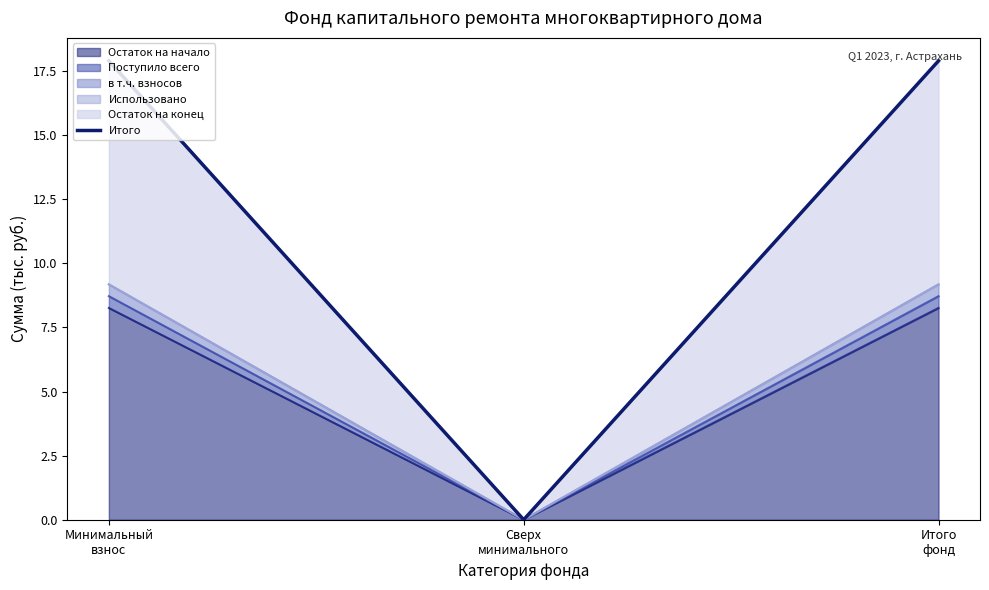

What is the difference between the values at Итого
фонд and Сверх
минимального?

17.9